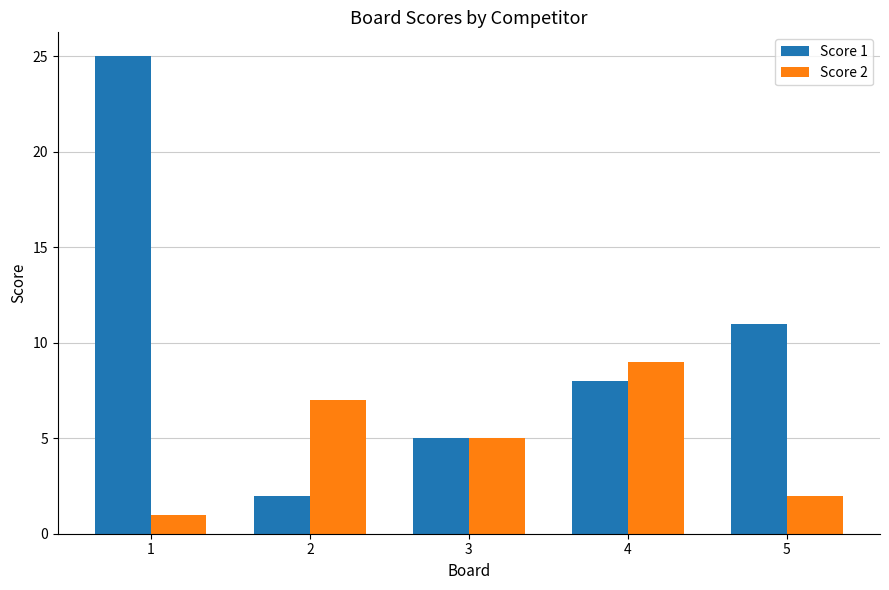

List the labels in order of Score 2 value, smallest first.

1, 5, 3, 2, 4